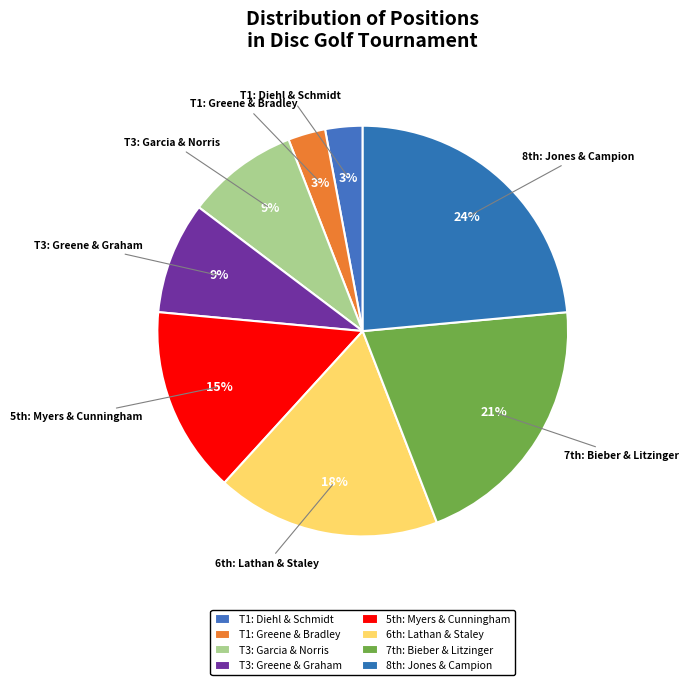

To the nearest percent, what percentage of the pie is T3: Garcia & Norris?

9%